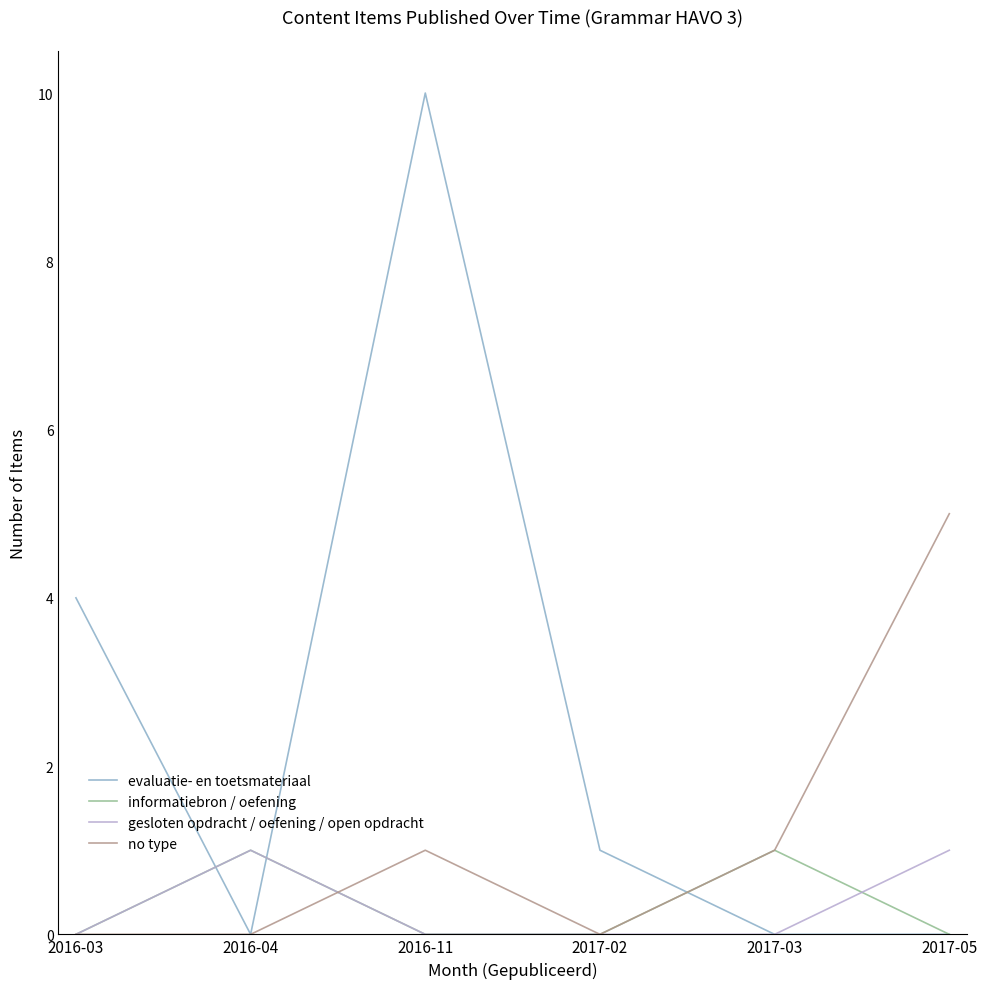

Reading left to right, extract all data points from this chart.

evaluatie- en toetsmateriaal: 2016-03=4	2016-04=0	2016-11=10	2017-02=1	2017-03=0	2017-05=0
informatiebron / oefening: 2016-03=0	2016-04=1	2016-11=0	2017-02=0	2017-03=1	2017-05=0
gesloten opdracht / oefening / open opdracht: 2016-03=0	2016-04=1	2016-11=0	2017-02=0	2017-03=0	2017-05=1
no type: 2016-03=0	2016-04=0	2016-11=1	2017-02=0	2017-03=1	2017-05=5